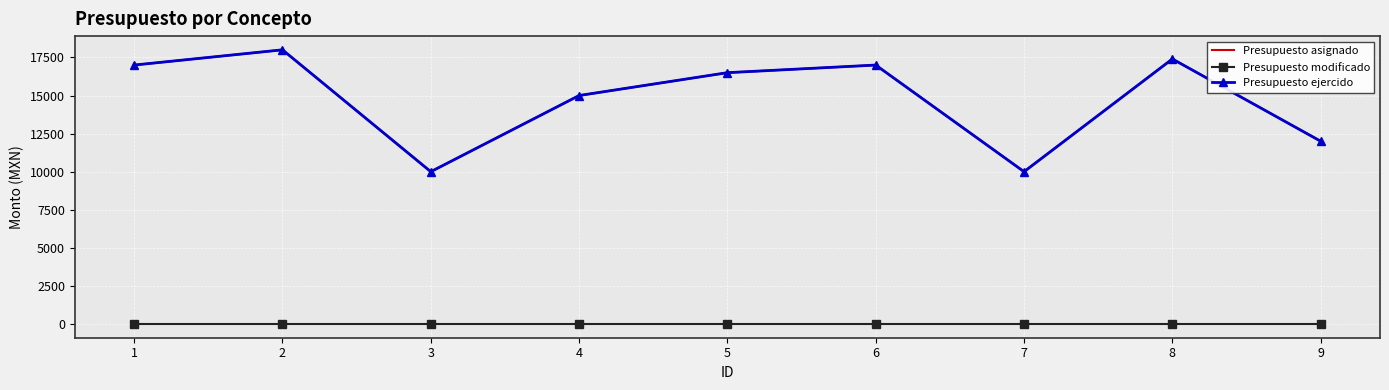

Where is the first local minimum for Presupuesto asignado?

3